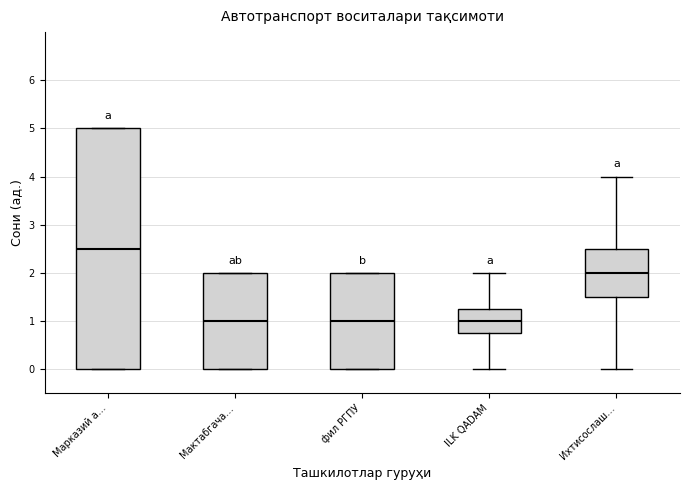

Where does the lower whisker of the box for ILK QADAM end on the y-axis? The values are not printed on the chart, so give them approximately, as read against the axis.

0.0